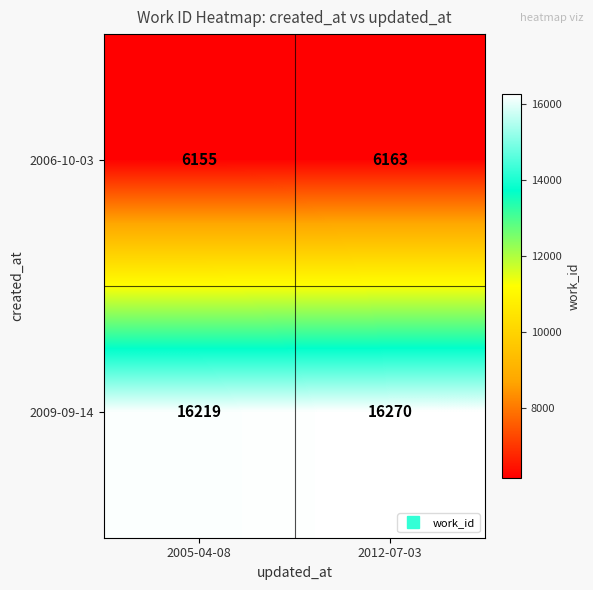

At which category does the chart reach its minimum across all series?

2005-04-08